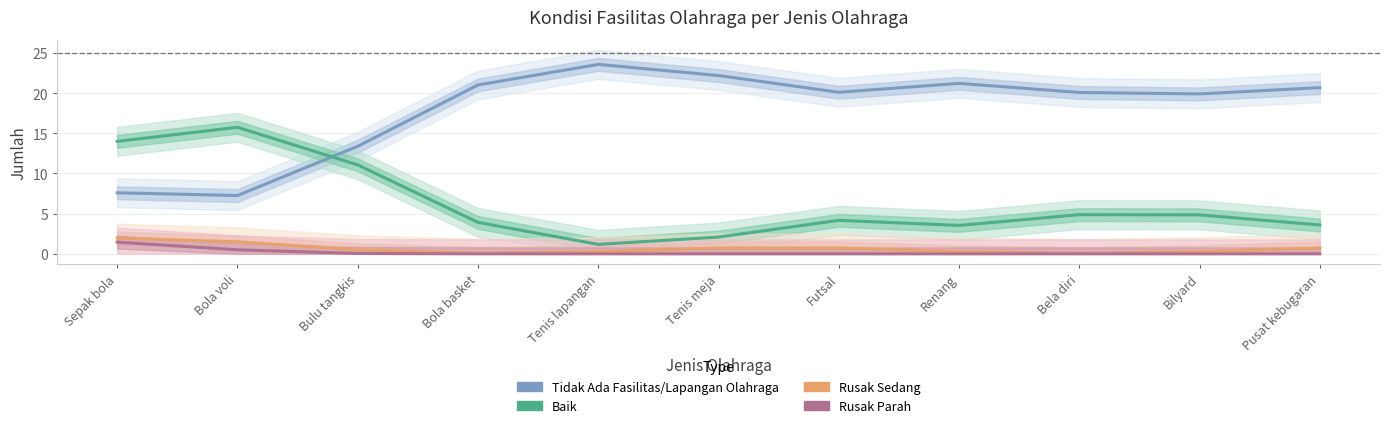

What is the highest value of the Baik series?

15.7